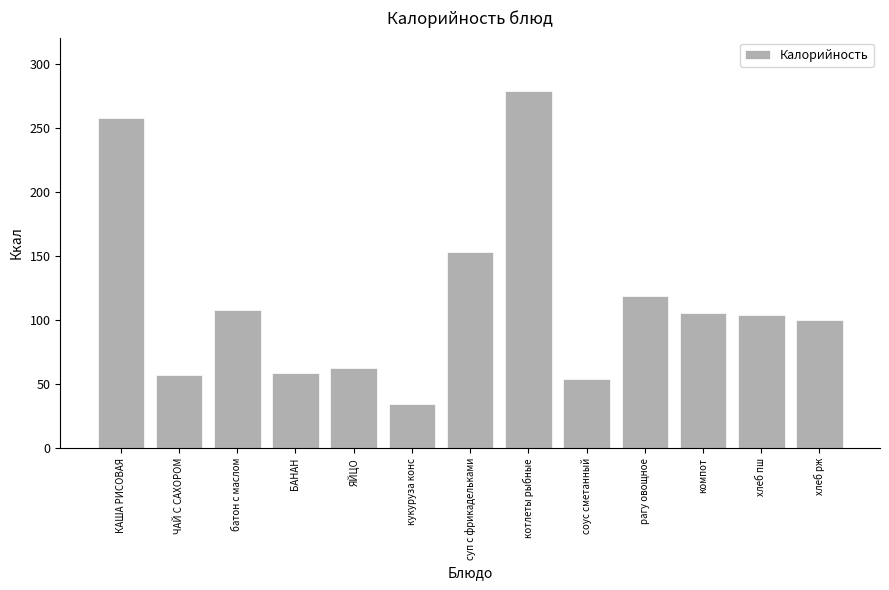

How many bars are there in total?

13